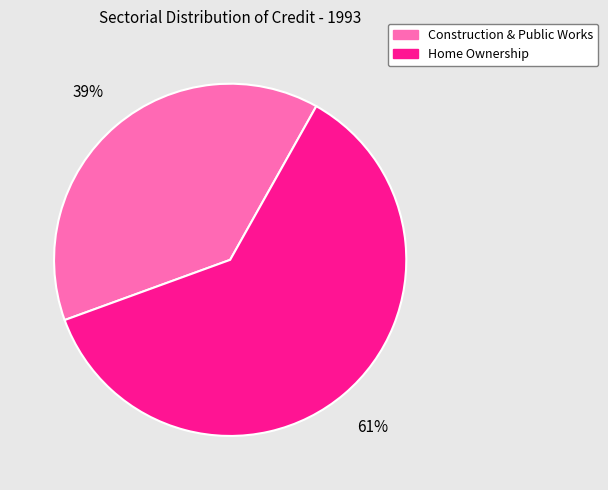

What is the ratio of the value at Home Ownership to the value at Construction & Public Works?

1.6